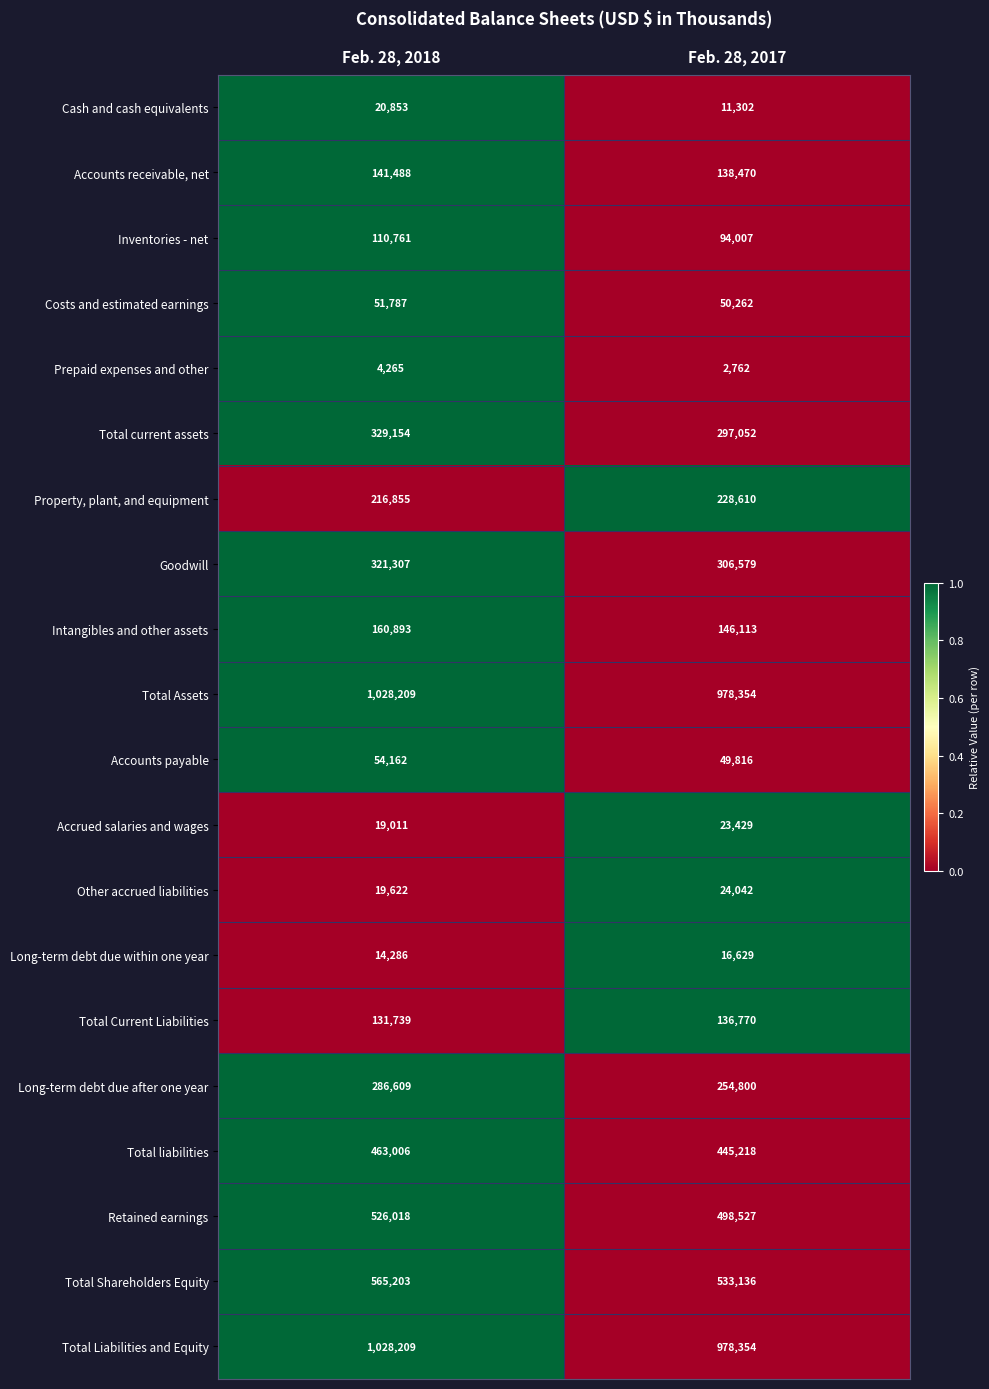

What is the spread (max minus min) of values at Feb. 28, 2017?

975592